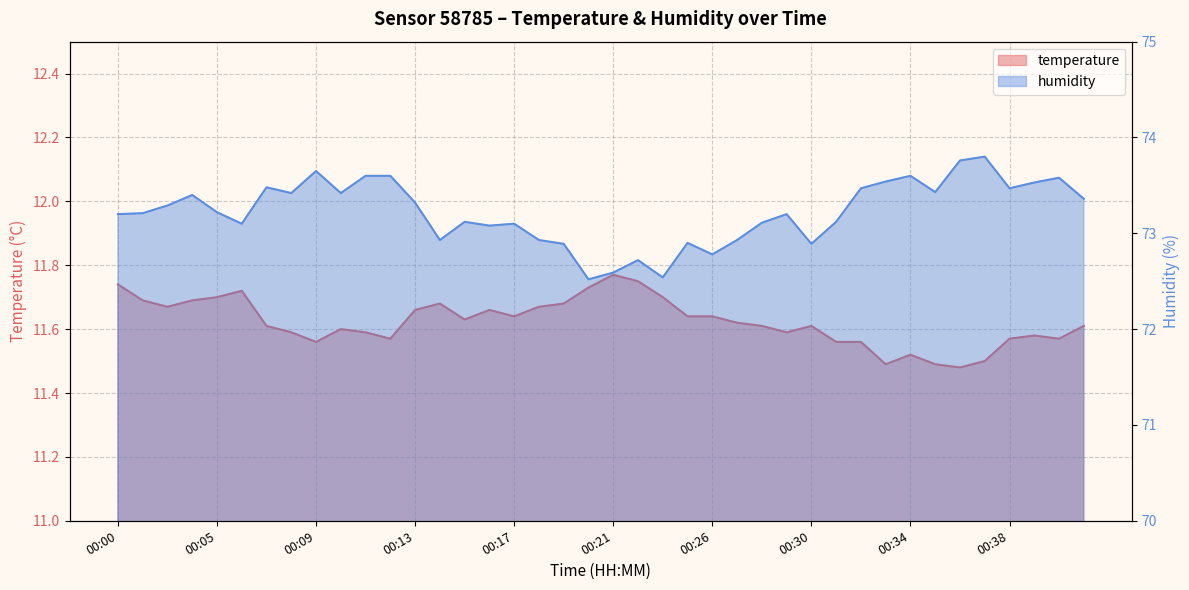

What is the average value of the humidity series?

73.2